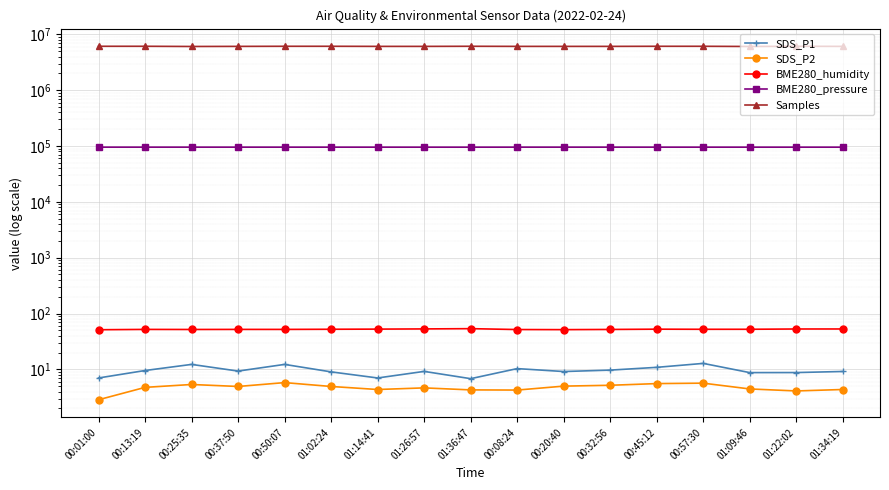

At which label does BME280_pressure reach its minimum?

01:26:57